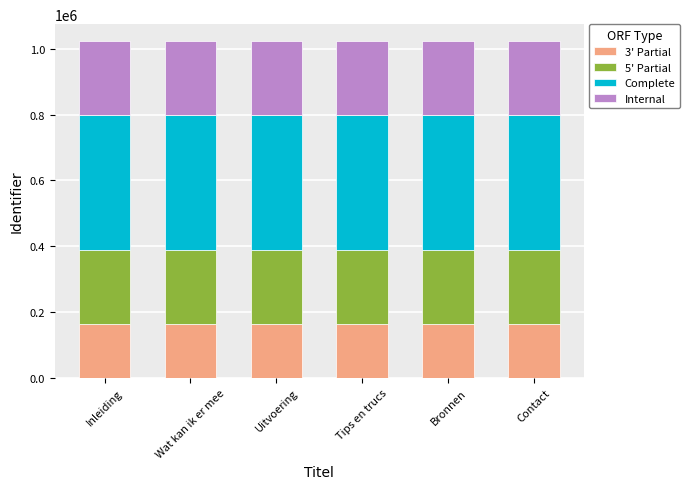

What is the total value across all series at Uitvoering?

1024210.0